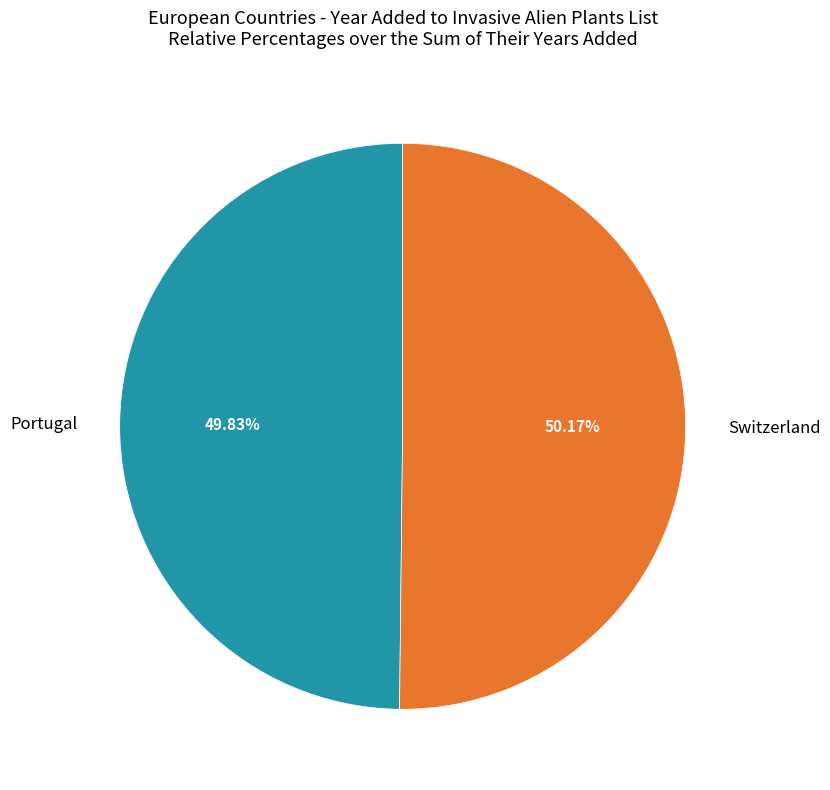

Is there a majority slice in this chart?

Yes